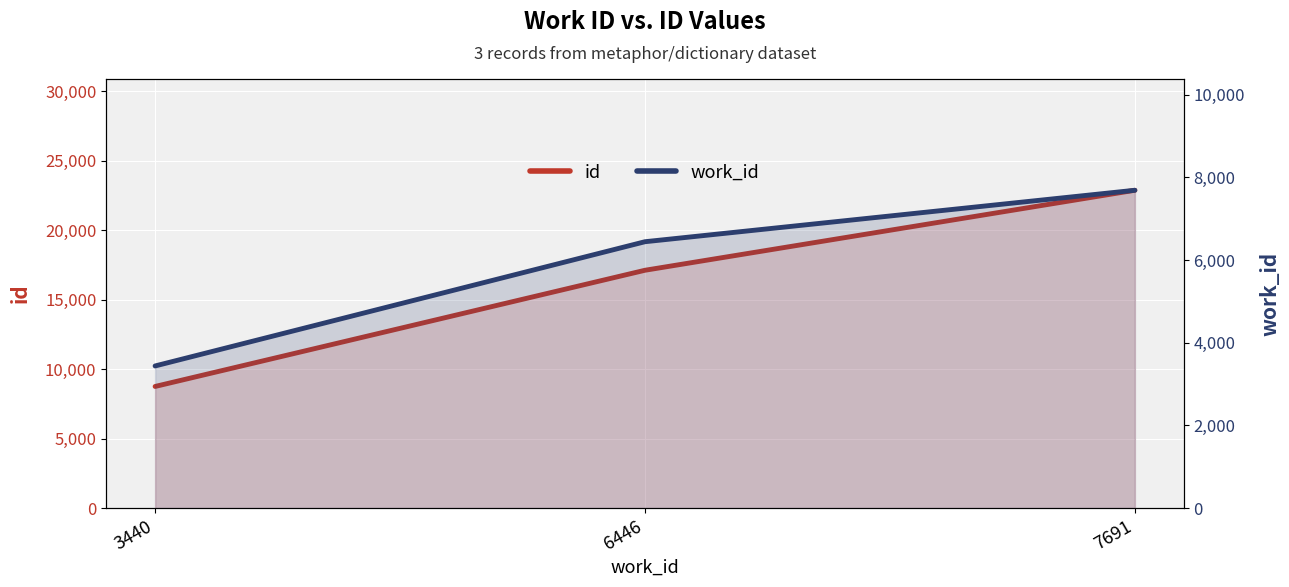

Is the value of id at 7691 greater than the value of work_id at 7691?

Yes